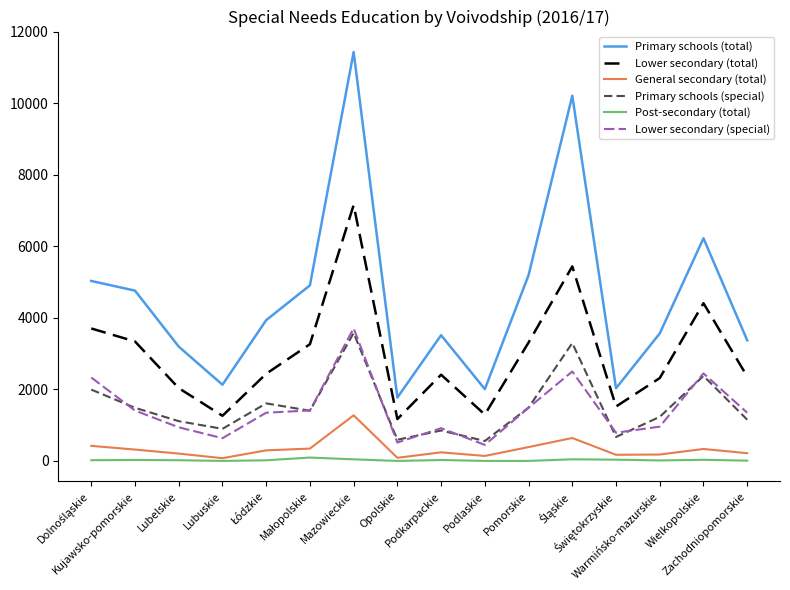

What position from the right is Pomorskie?

6